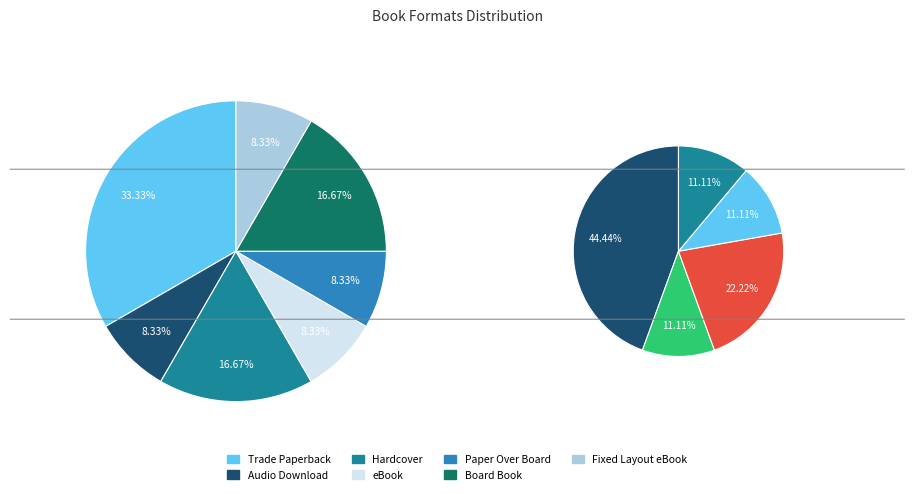

What is the largest slice in the pie chart?

Trade Paperback